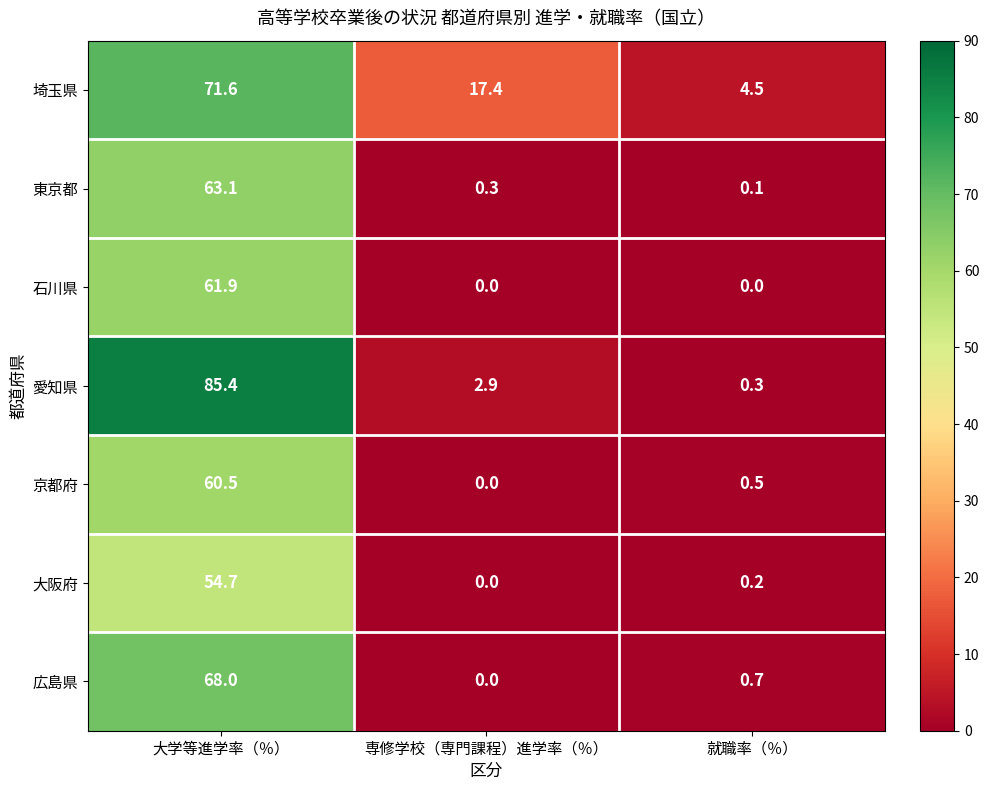

At 大学等進学率（％）, list the series in order from largest to smallest.

愛知県, 埼玉県, 広島県, 東京都, 石川県, 京都府, 大阪府